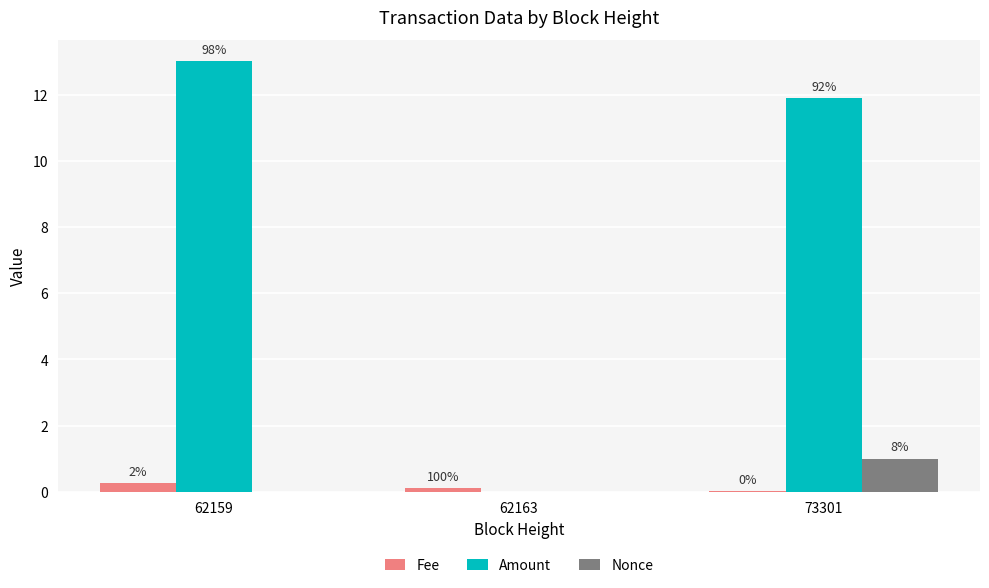

Read the Amount value at 62159.

13.0